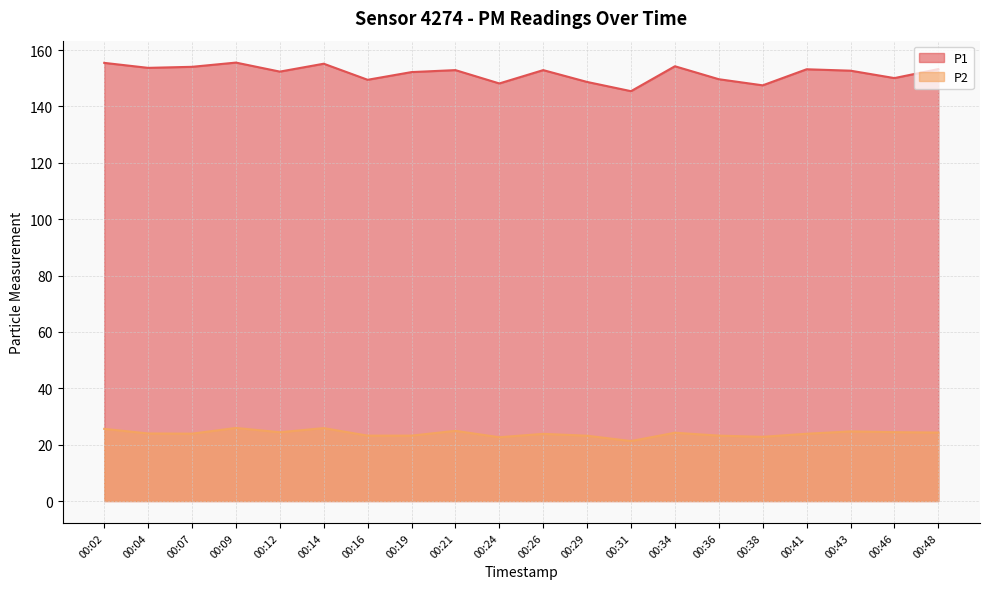

How many data points in P1 are less than 152?

7